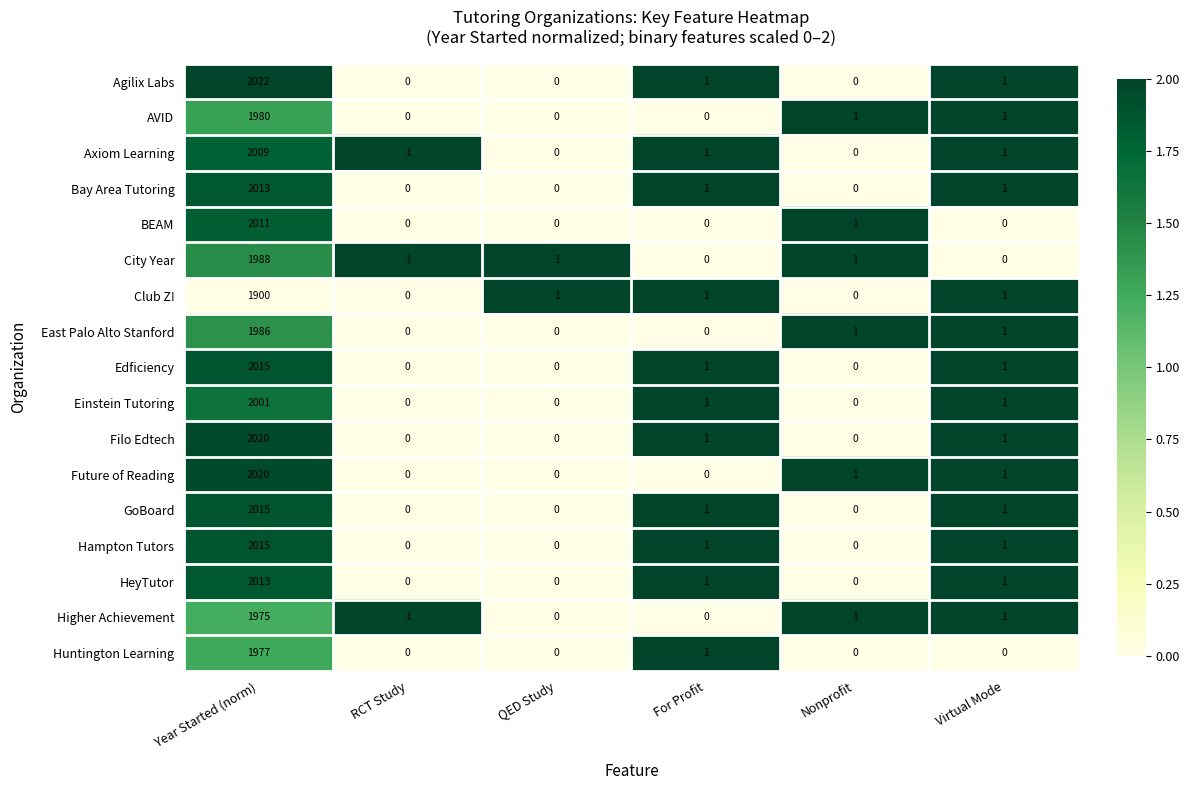

Is it true that Agilix Labs equals 895 at Year Started (norm)?

False